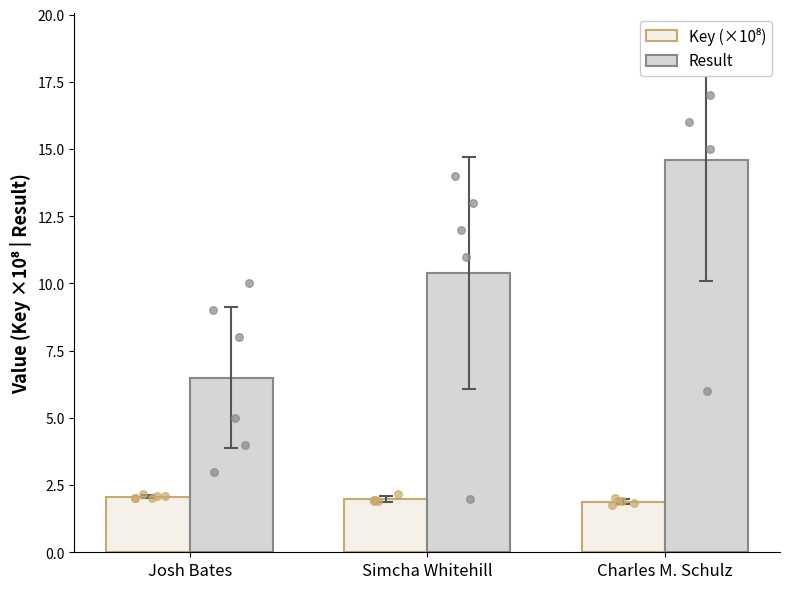

Which series reaches the maximum Y coordinate?

Result